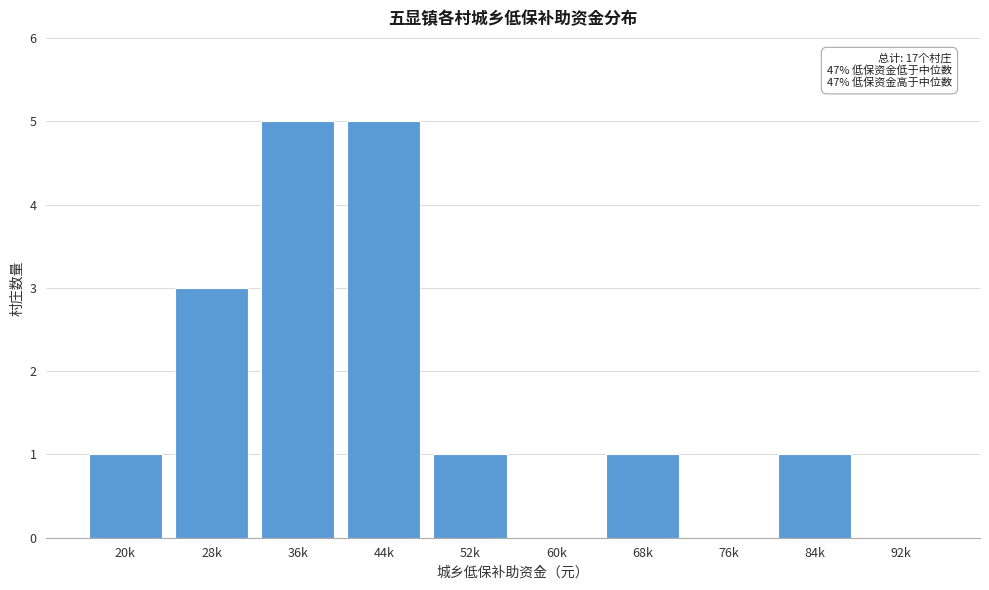

Reading left to right, list all the values displayed in this chart.

20k=1	28k=3	36k=5	44k=5	52k=1	60k=0	68k=1	76k=0	84k=1	92k=0